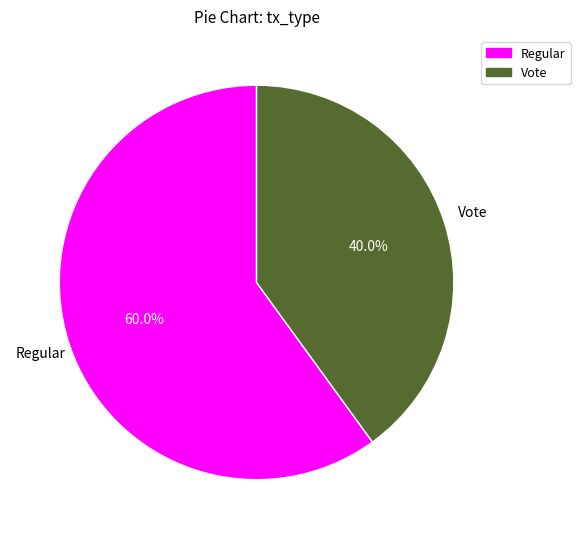

The Vote slice represents 40% of the pie. True or false?

True